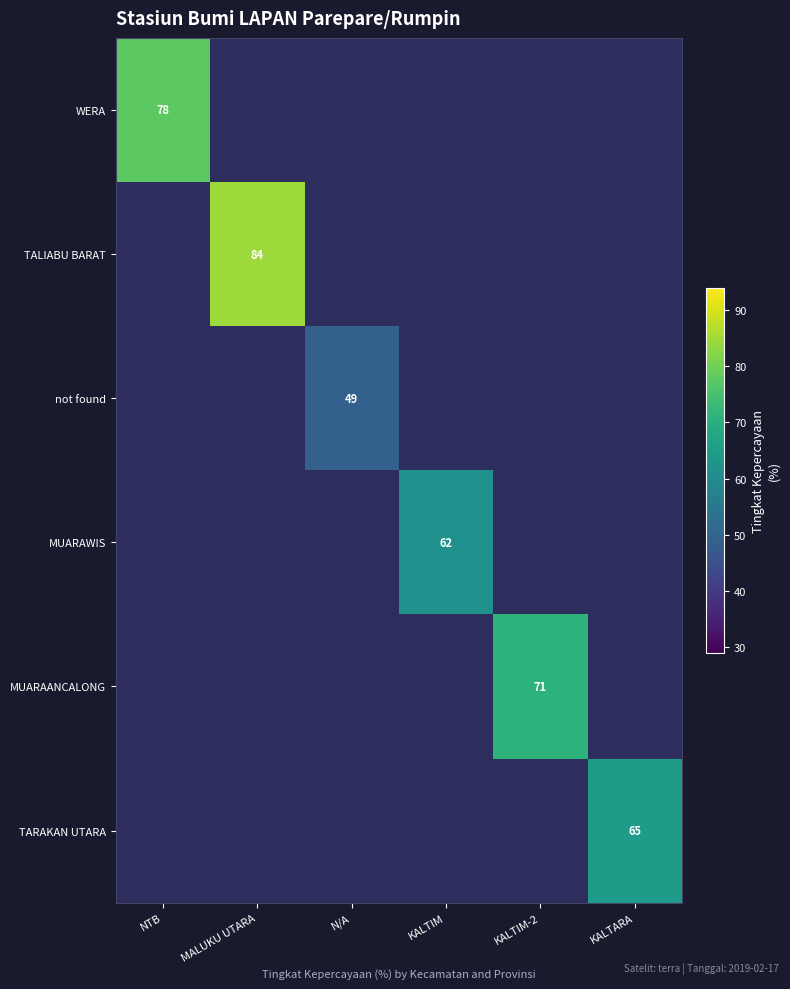

The value of TALIABU BARAT at MALUKU UTARA is 128.1. True or false?

False